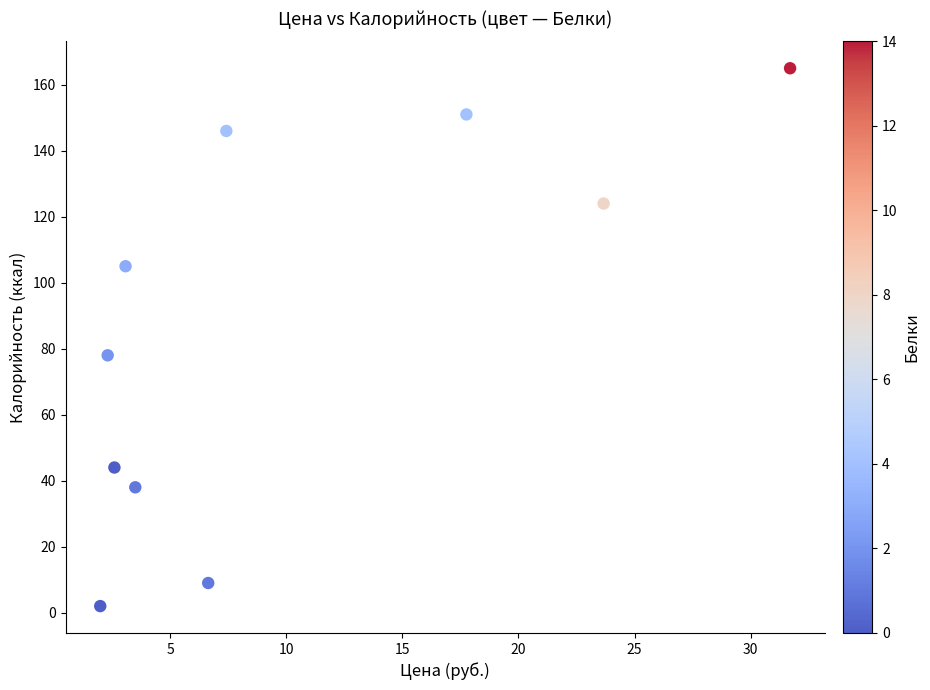

What Y value in the scatter plot is closest to 83?

78